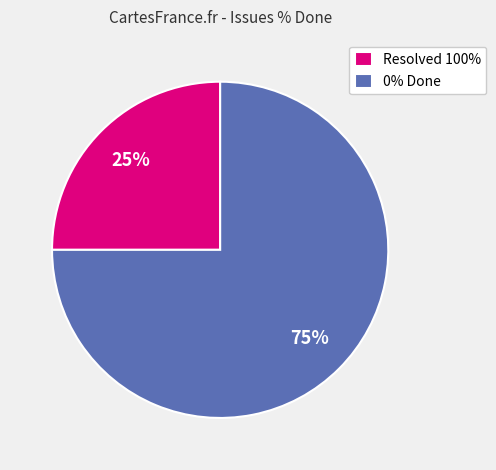

Is it true that Resolved 100% is 31% of the pie?

False